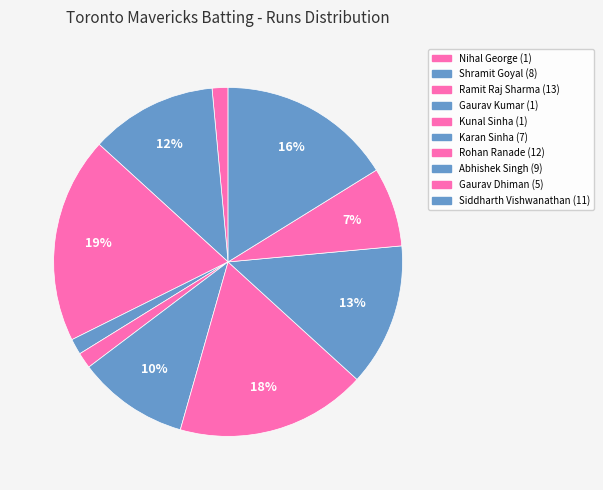

How many segments does this pie chart have?

10